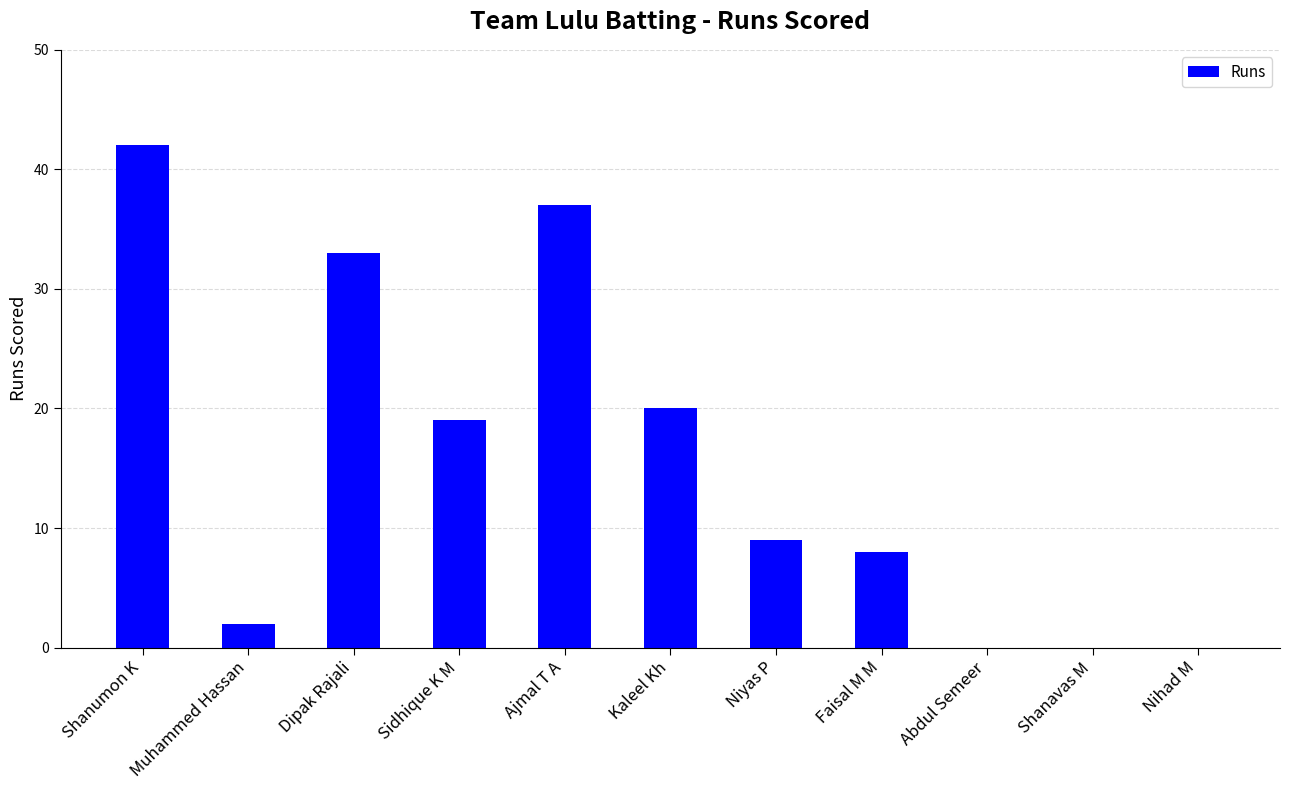

Approximately how many times larger is the value at Dipak Rajali compared to Kaleel Kh?

1.6